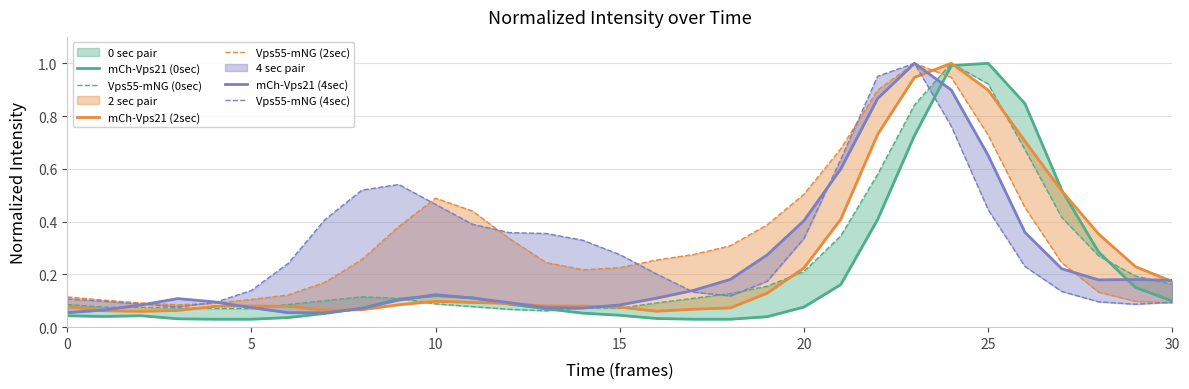

True or false: Vps55-mNG (4sec) has more than 1 interior local peaks.

True